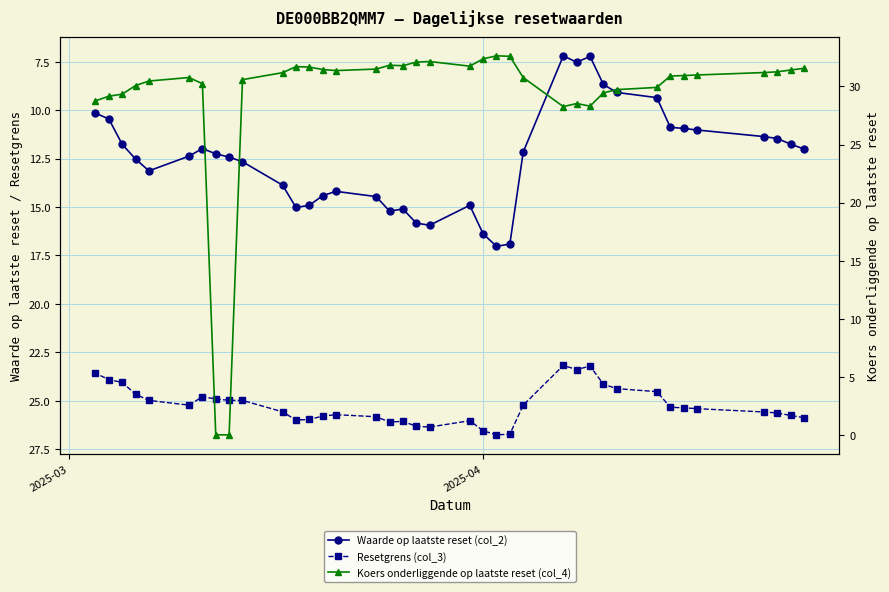

Is it true that Koers onderliggende op laatste reset (col_4) equals 46.4 at 18?

False